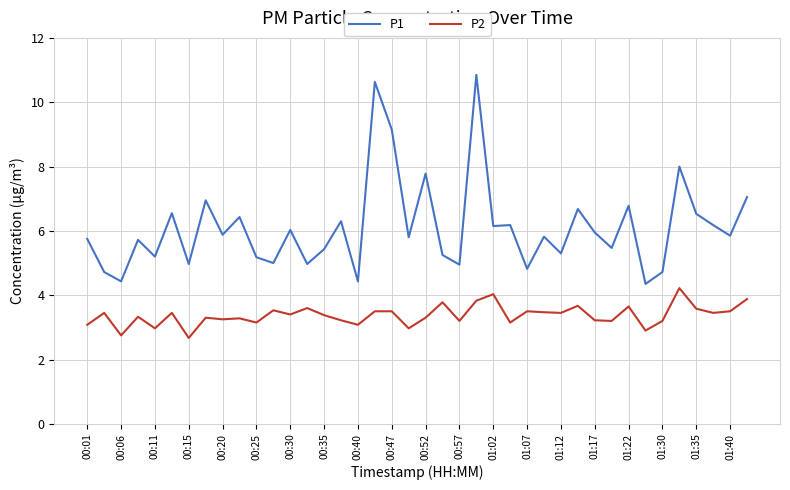

What is the lowest value of the P2 series?

2.7